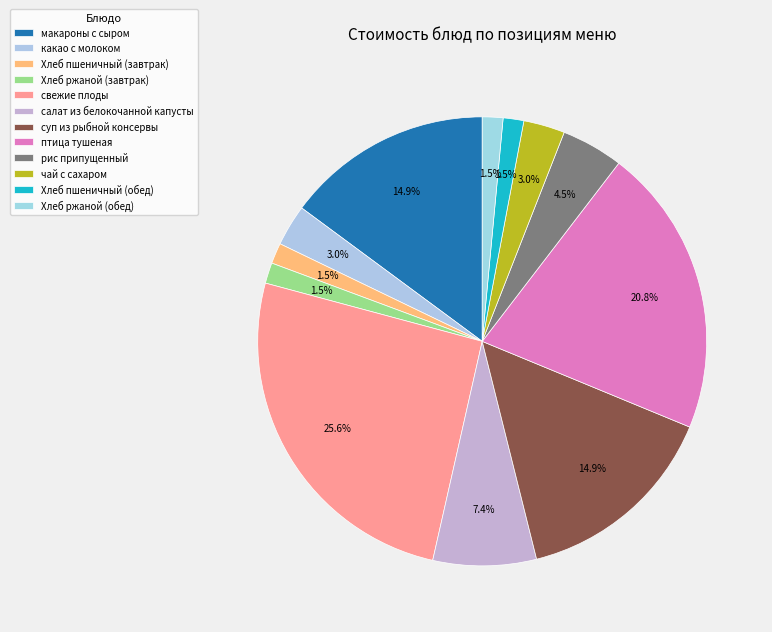

Which has a higher value, какао с молоком or рис припущенный?

рис припущенный